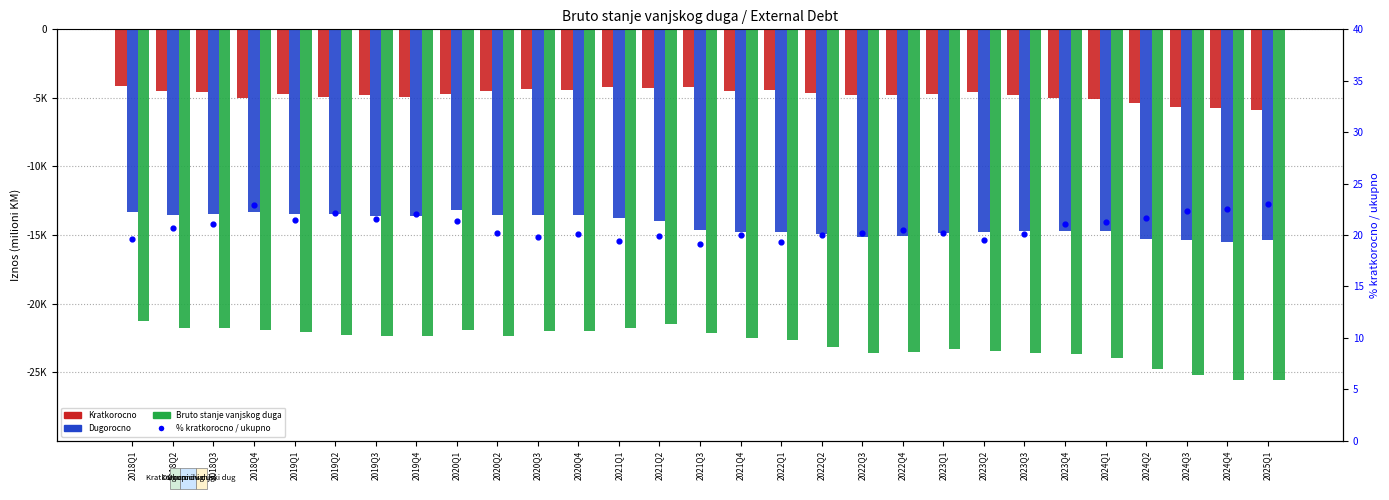

Which series reaches the maximum Y coordinate?

% kratkorocno / ukupno